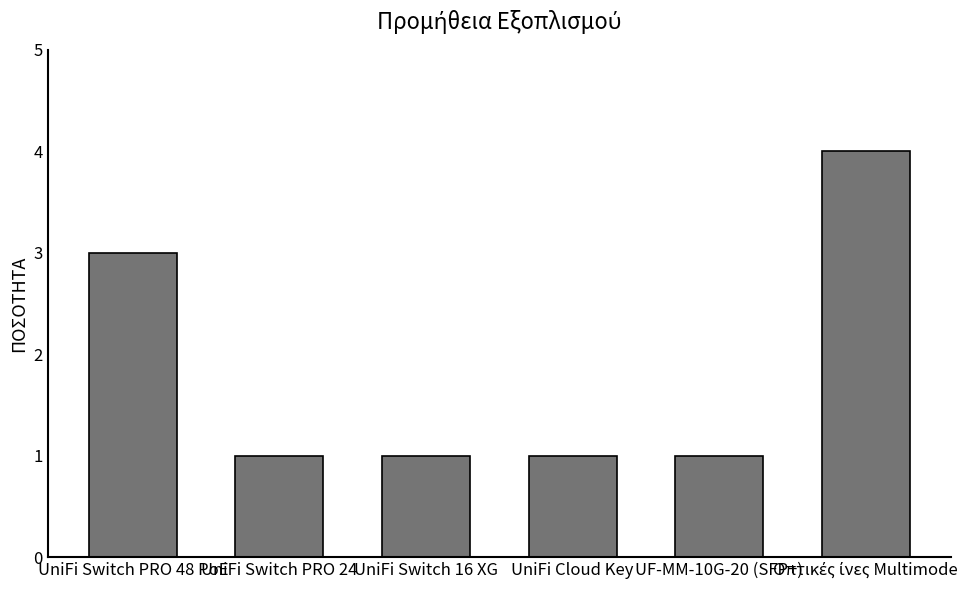

What is the maximum value shown in the chart?

4